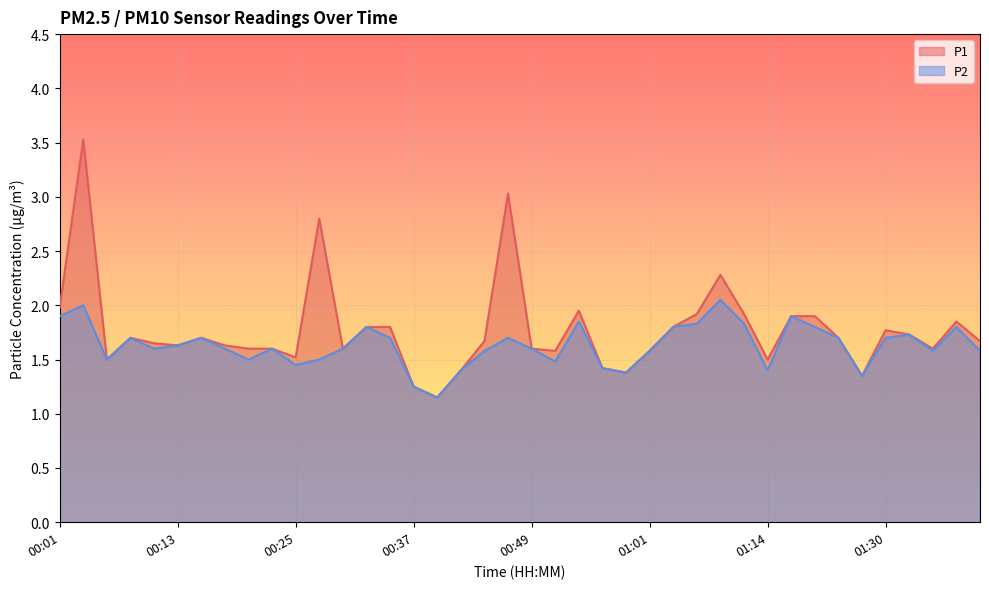

How many data points does each series have?

40